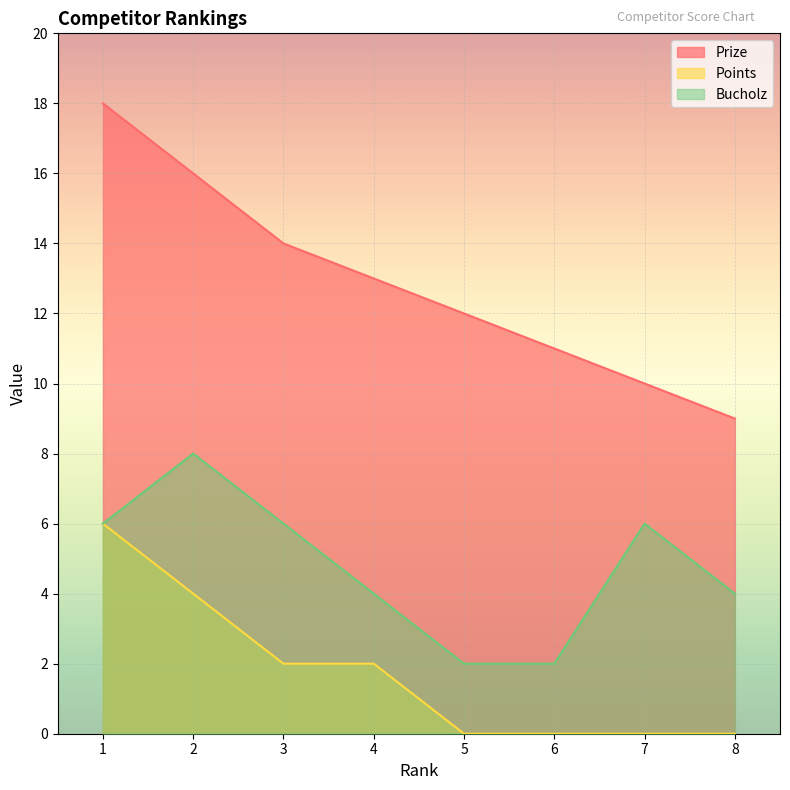

True or false: Prize and Bucholz intersect in this chart.

False